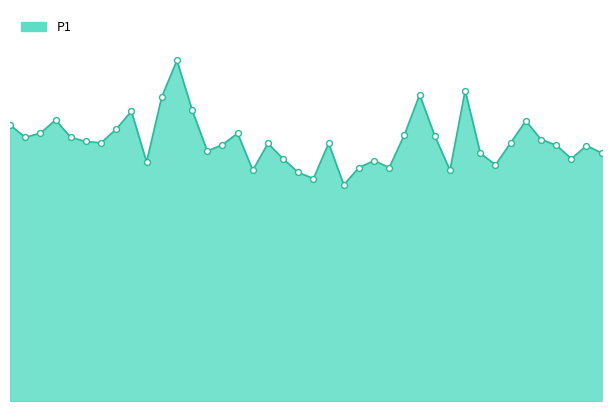

Is this an area chart (filled region under the line)?

Yes